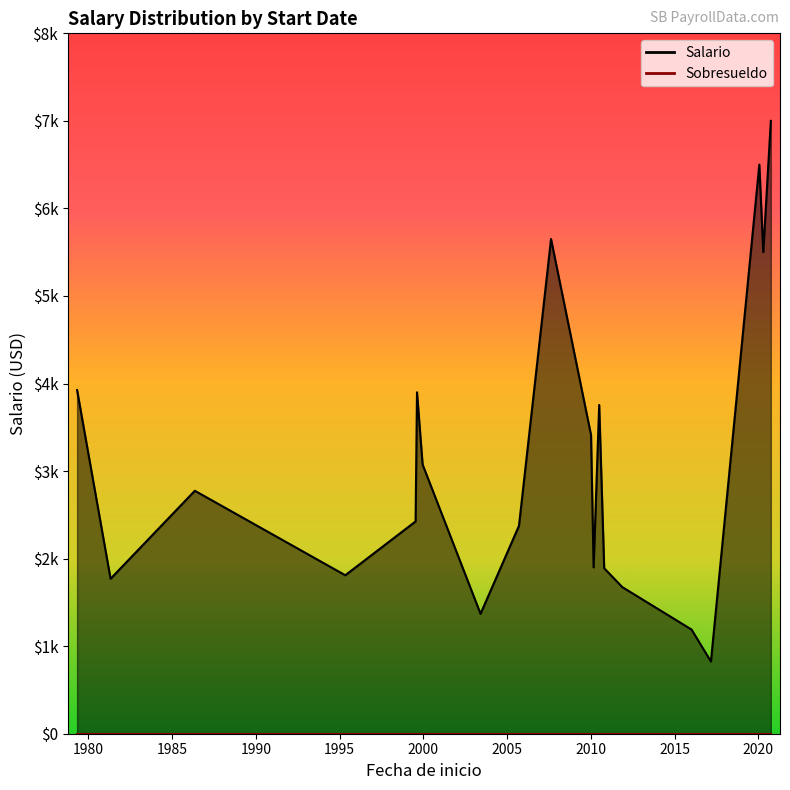

The value of Sobresueldo at 2020-04-16 is 0. True or false?

True